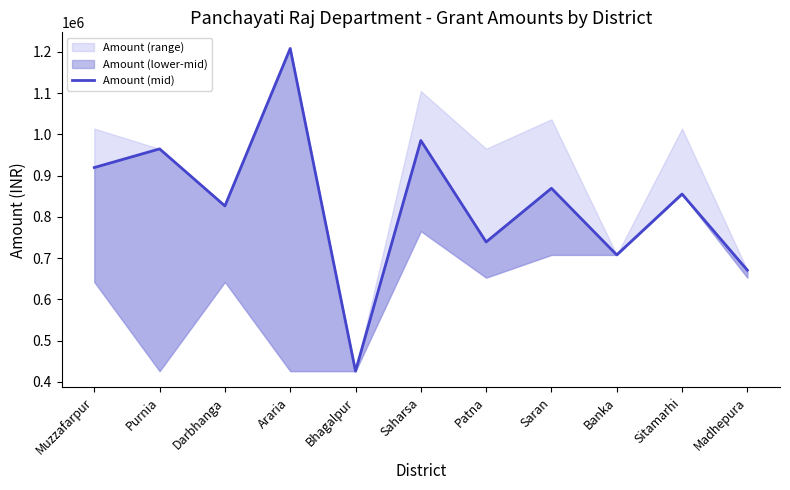

What is the greatest value displayed?

1208465